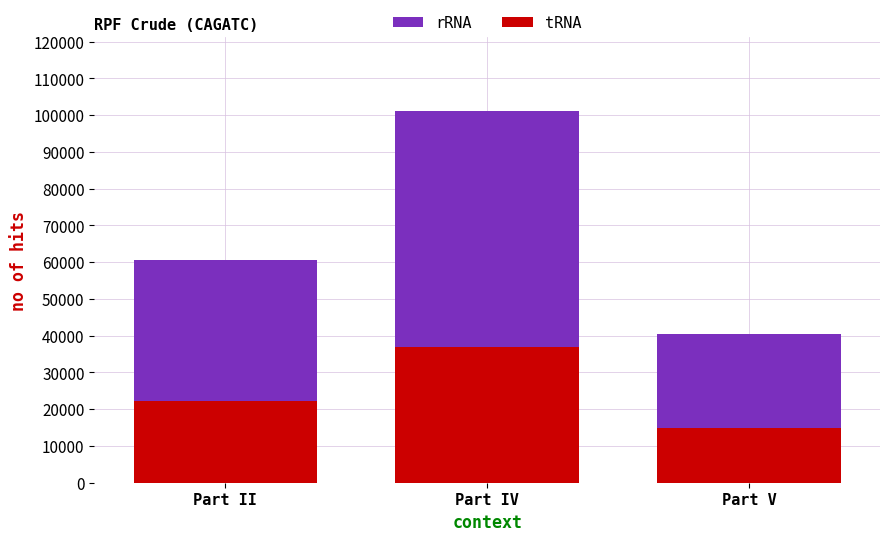

Reading left to right, list all the values displayed in this chart.

rRNA: 60588	100990	40407
tRNA: 22173	36955	14782